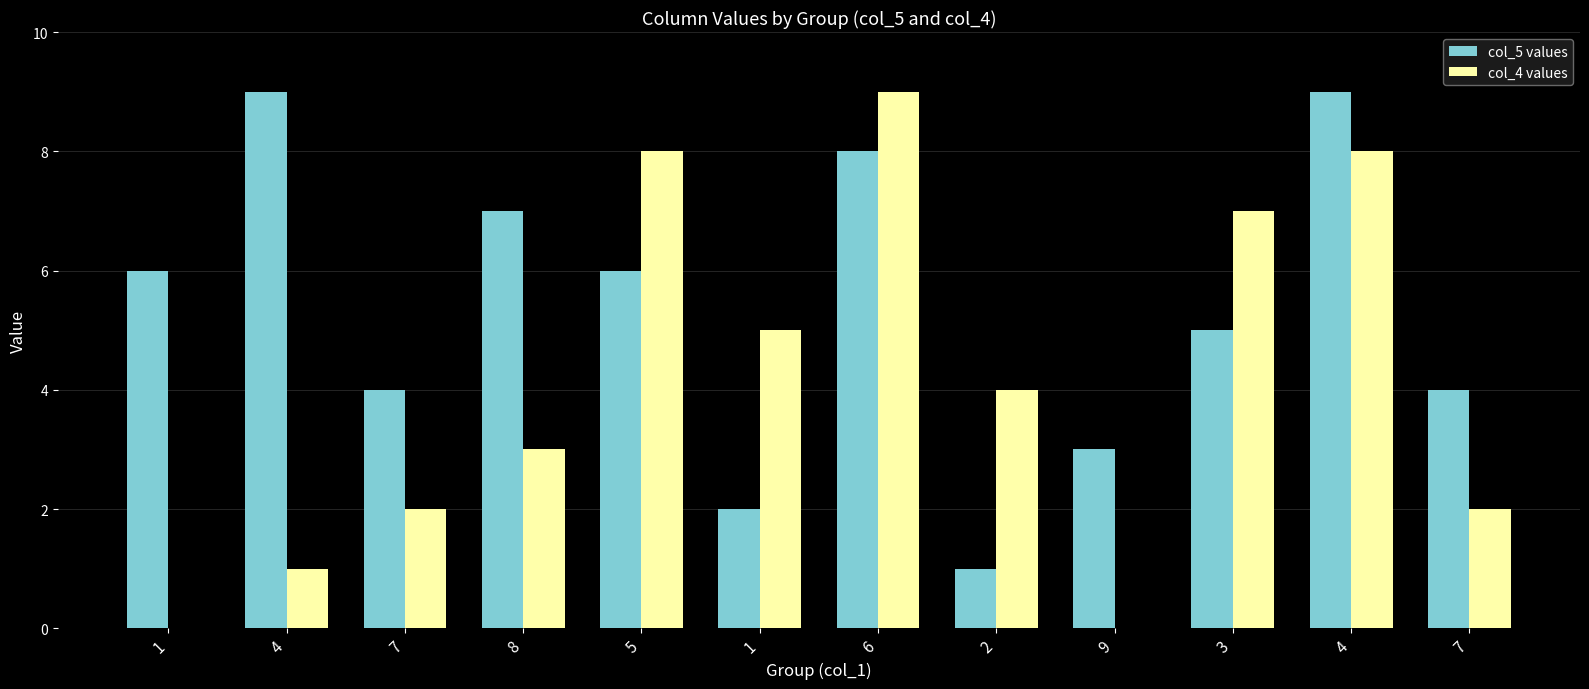

What is the average value of the col_5 values series?

5